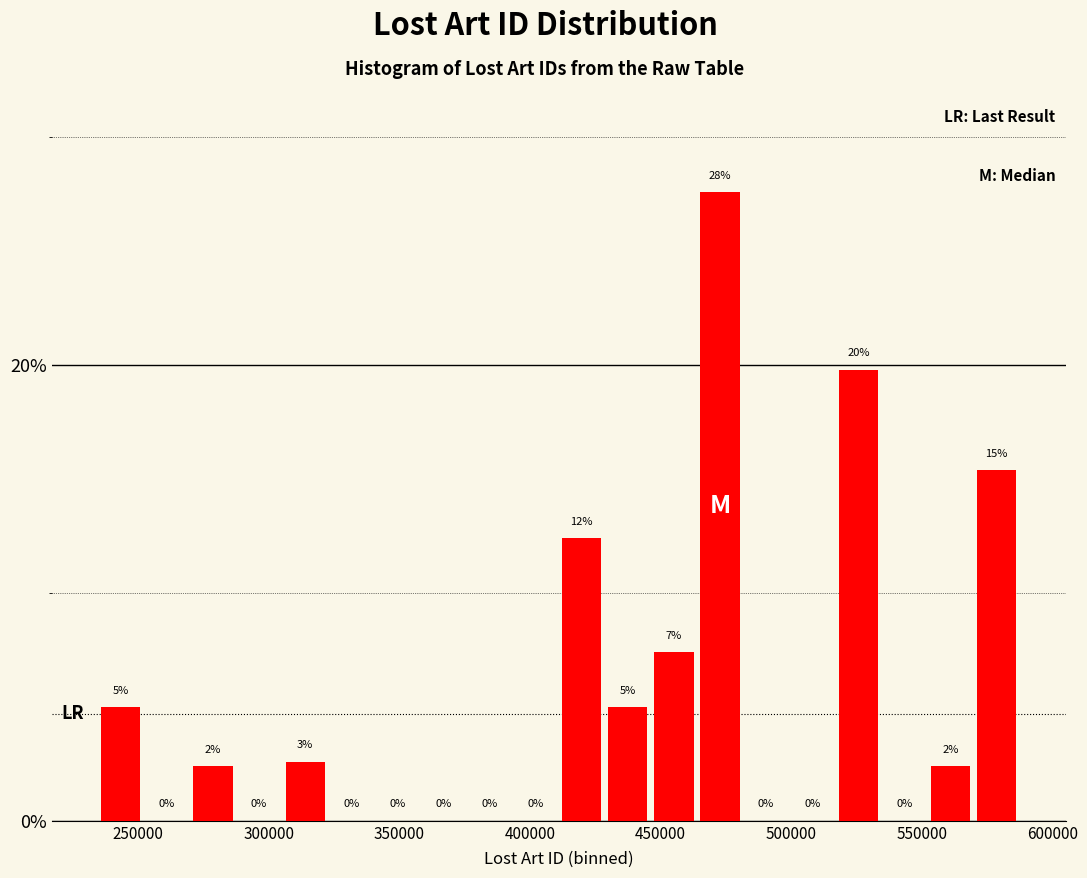

Around what value on the x-axis is the tallest bar? Give the approximate position of its centre, as read against the axis.

475000